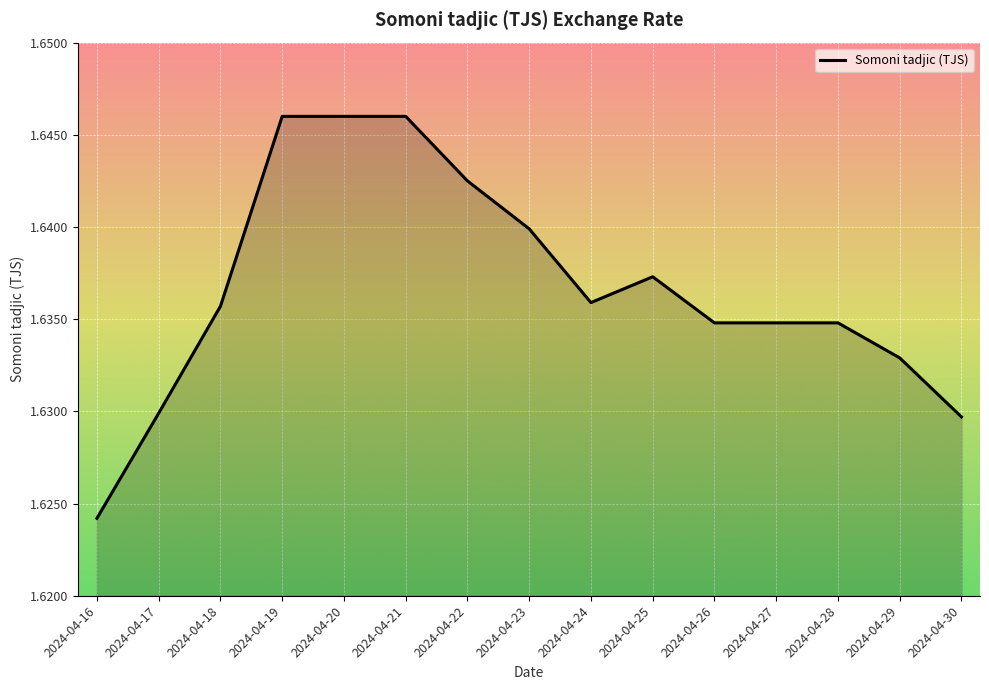

Is it true that the value at 2024-04-16 is 2.4?

False